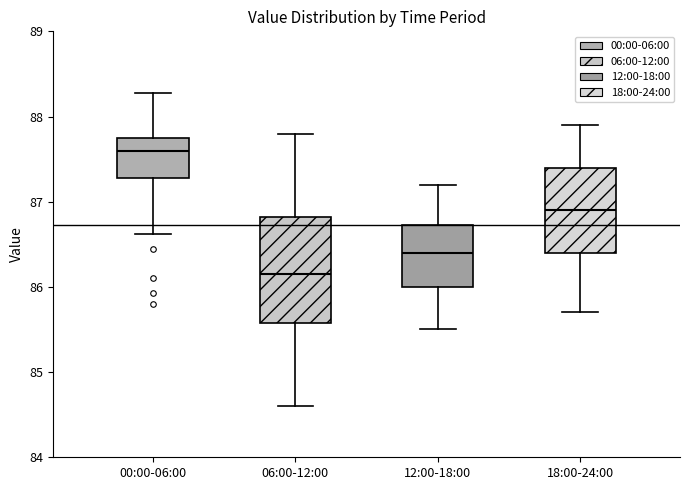

Reading left to right, transcribe this box plot: for each box, give where its median line is, the range the box spans, and where its two whiskers end, as read against the y-axis. The values are not printed on the chart, so give them approximately, as read against the axis.

00:00-06:00: median 87.6, box 87.3 to 87.8, whiskers 86.6 to 88.3
06:00-12:00: median 86.2, box 85.6 to 86.8, whiskers 84.6 to 87.8
12:00-18:00: median 86.4, box 86.0 to 86.7, whiskers 85.5 to 87.2
18:00-24:00: median 86.9, box 86.4 to 87.4, whiskers 85.7 to 87.9